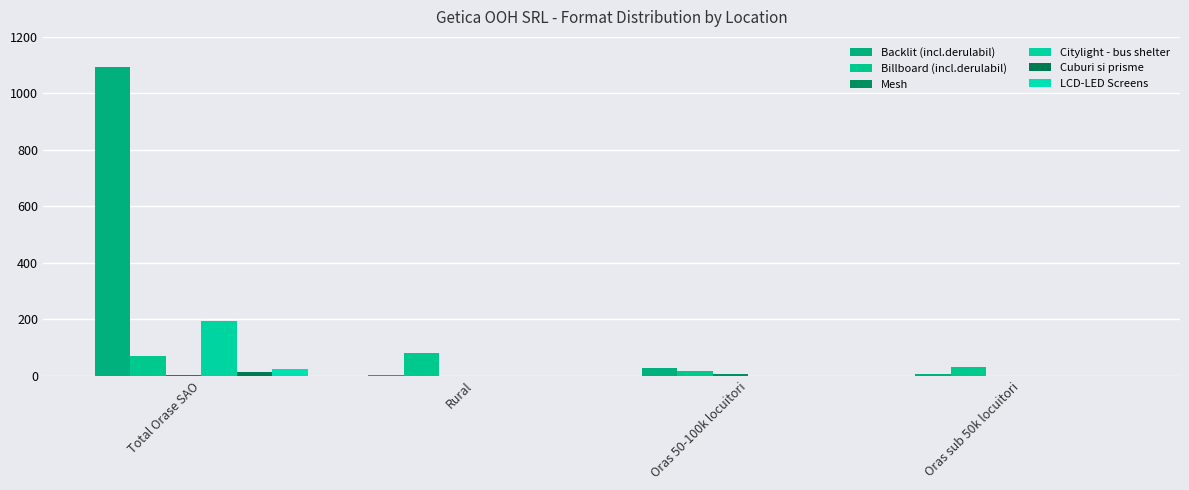

Which series has the largest total across all categories?

Backlit (incl.derulabil)